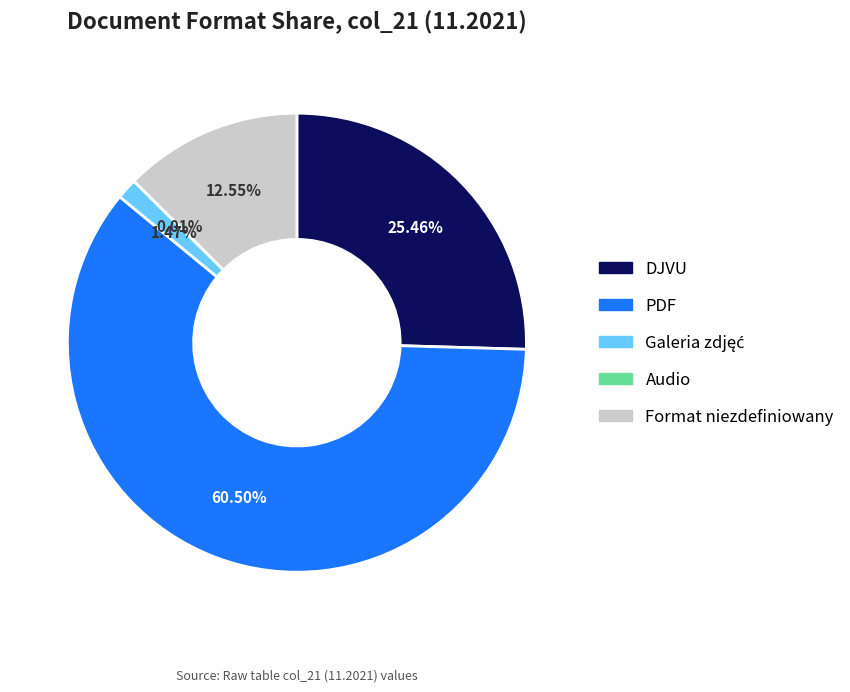

Does any single category account for the majority?

Yes